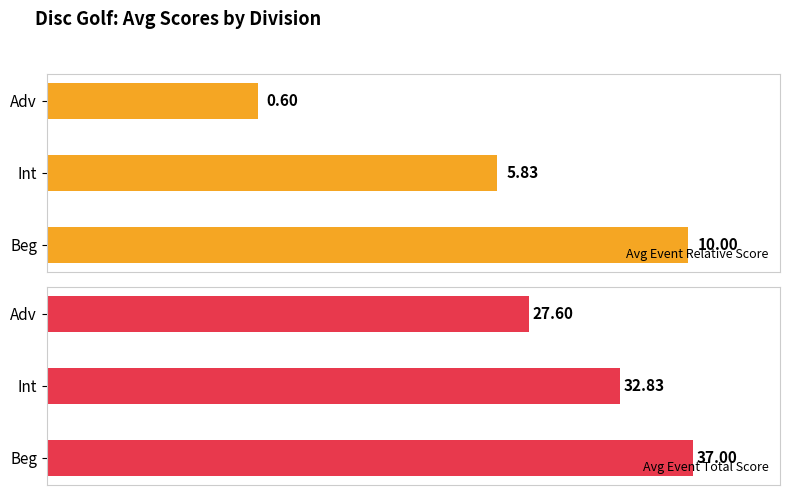

Which series has the largest total across all categories?

Avg Event Total Score